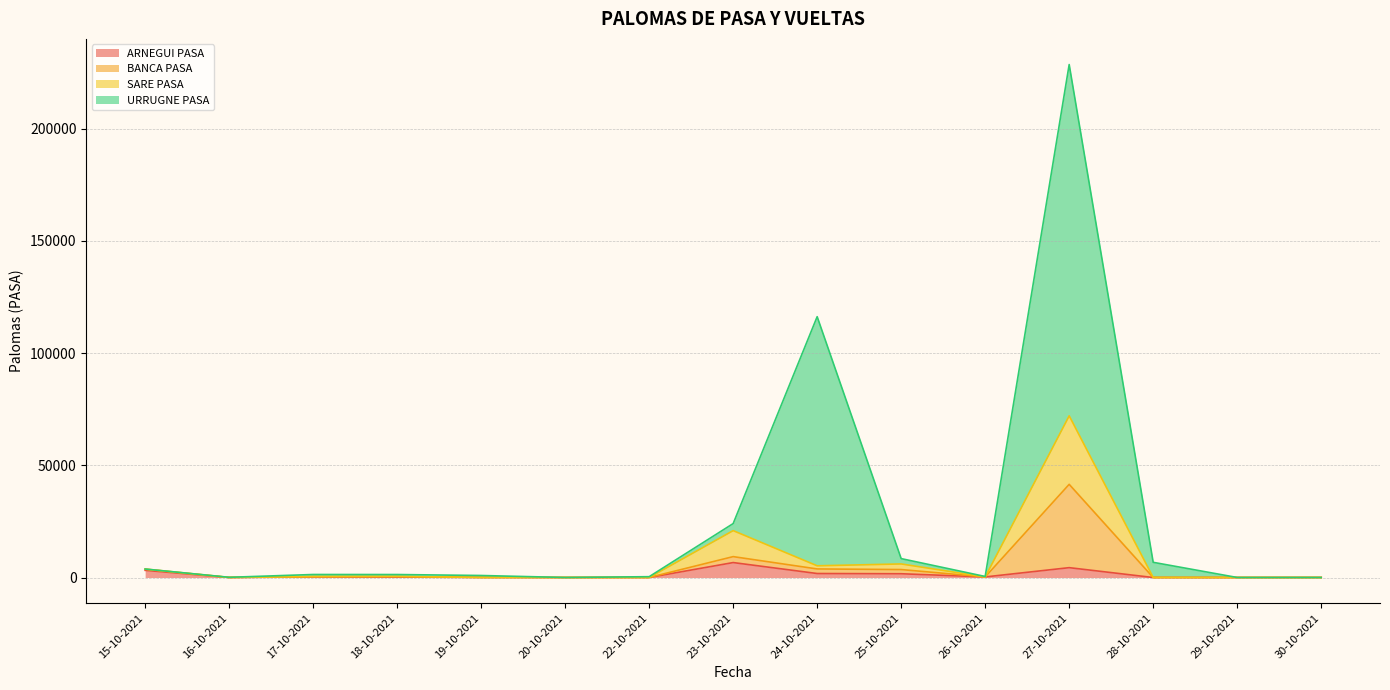

Between 16-10-2021 and 25-10-2021, which is larger?

25-10-2021